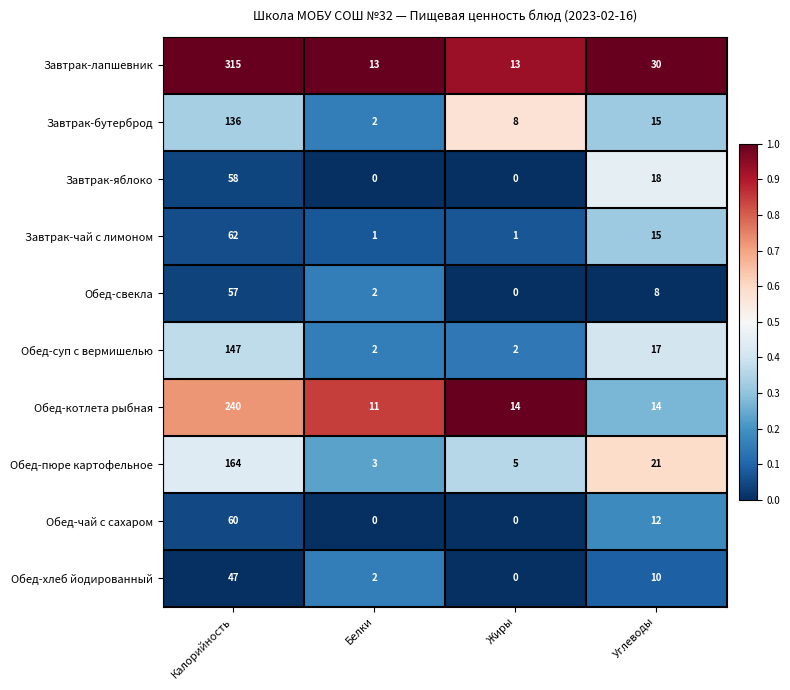

What is the difference between the highest and lowest values at Углеводы?

22